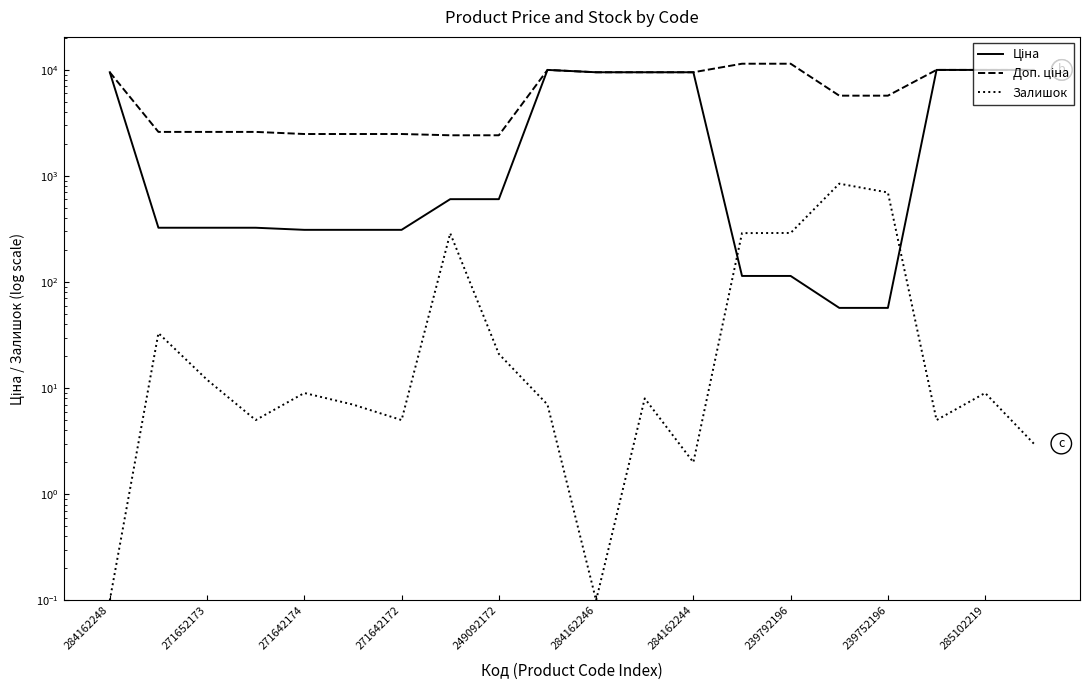

At which label is Доп. ціна closest to 6912?

15